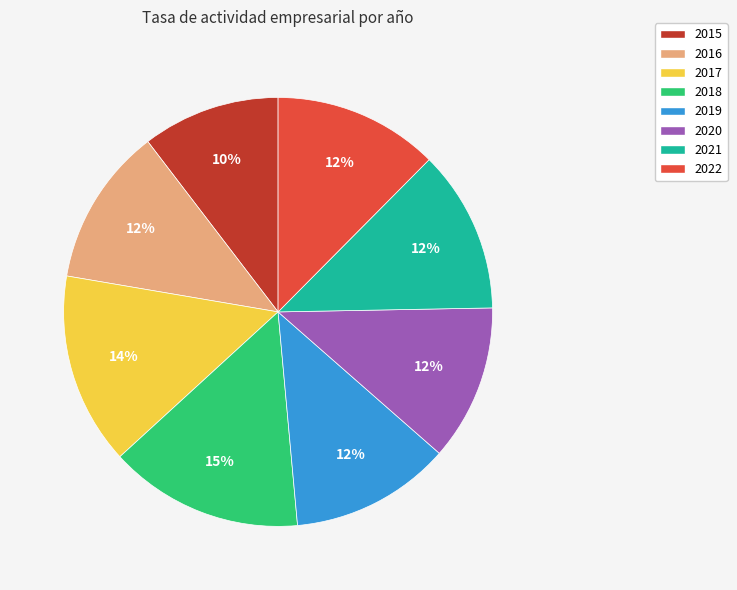

Combined, do 2017 and 2022 account for over 50%?

No